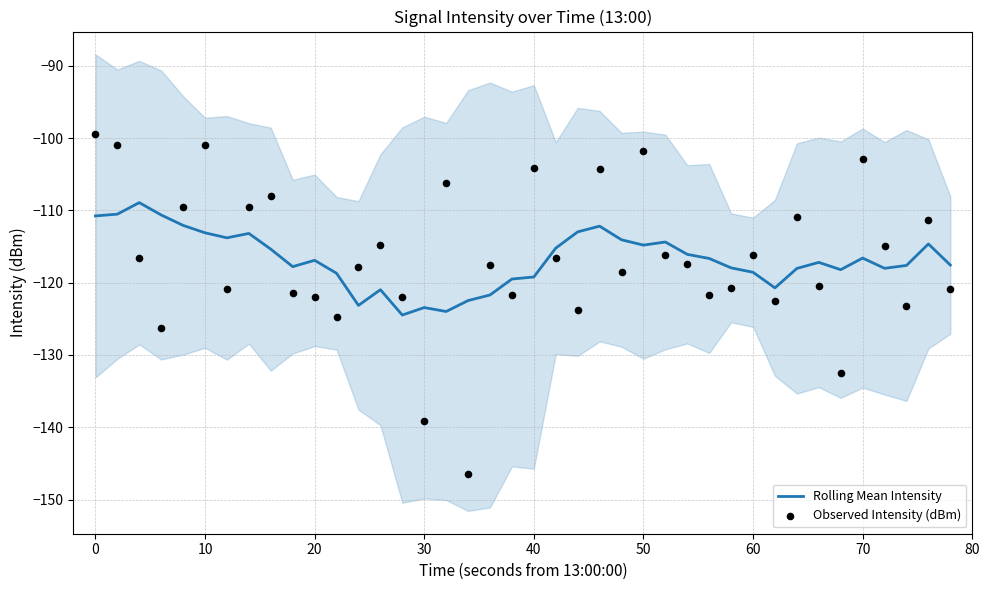

Which series has the largest total across all categories?

Observed Intensity (dBm)